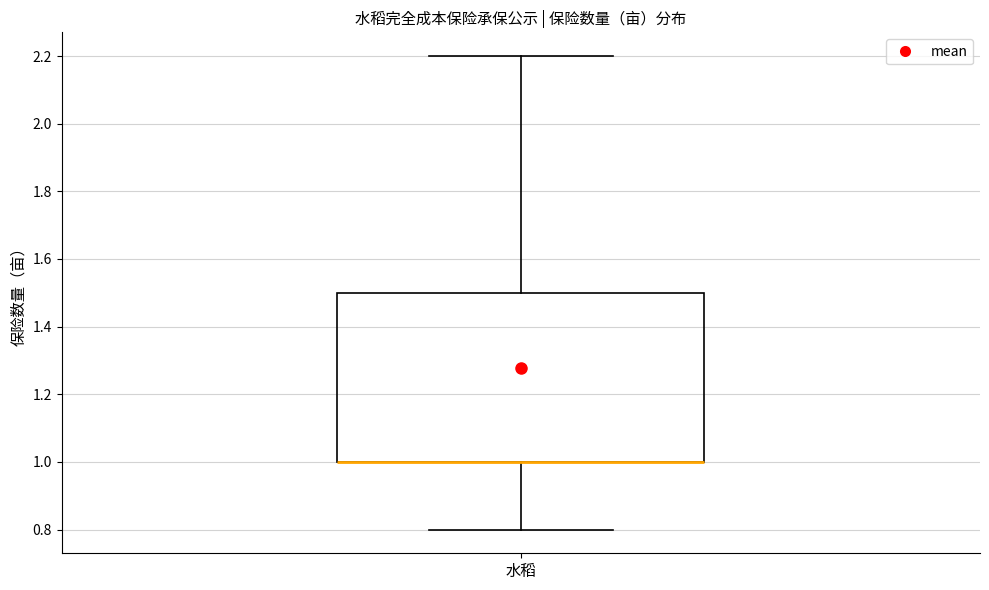

Transcribe this box plot: give where the median line is, the range the box spans, and where the two whiskers end, as read against the y-axis. The values are not printed on the chart, so give them approximately, as read against the axis.

median 1.0 (drawn on the box's lower edge), box 1.0 to 1.5, whiskers 0.8 to 2.2